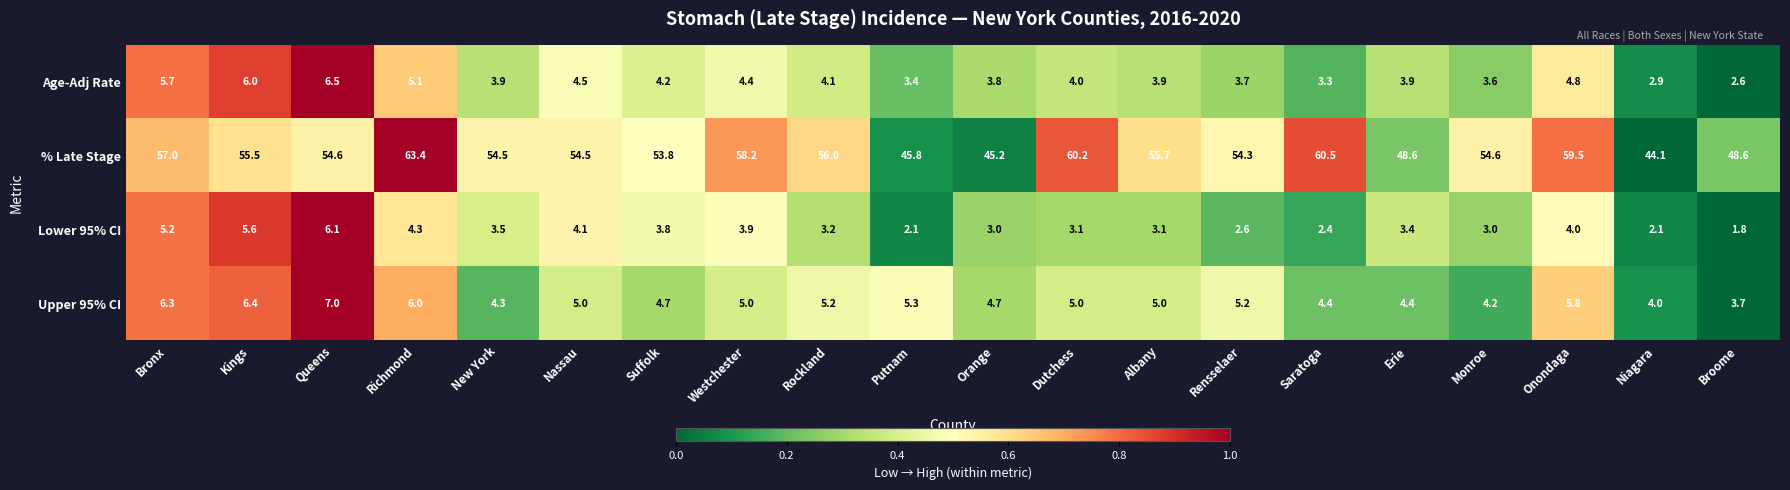

What is the difference between the maximum and second lowest values in the Upper 95% CI series?

3.0